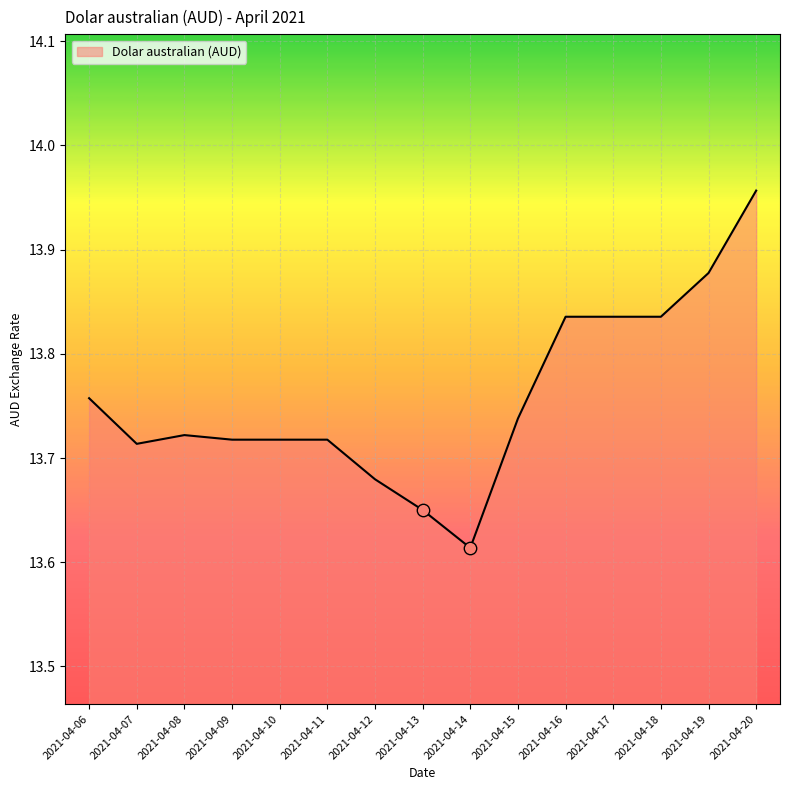

Approximately how many times larger is the value at 2021-04-13 compared to 2021-04-20?

1.0